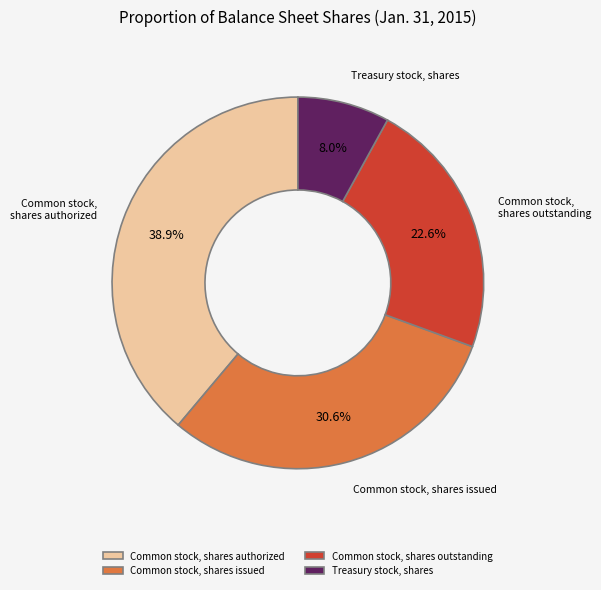

Count the number of slices in the pie.

4